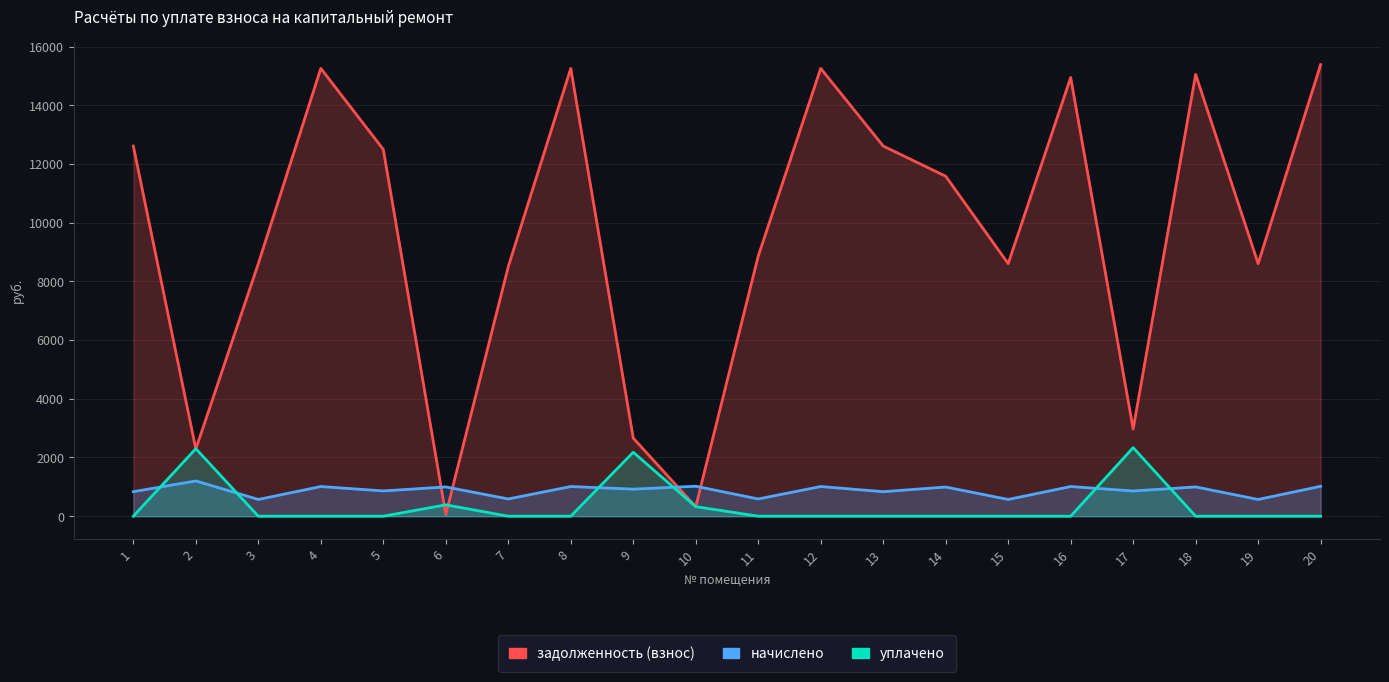

How many lines are shown in the chart?

3